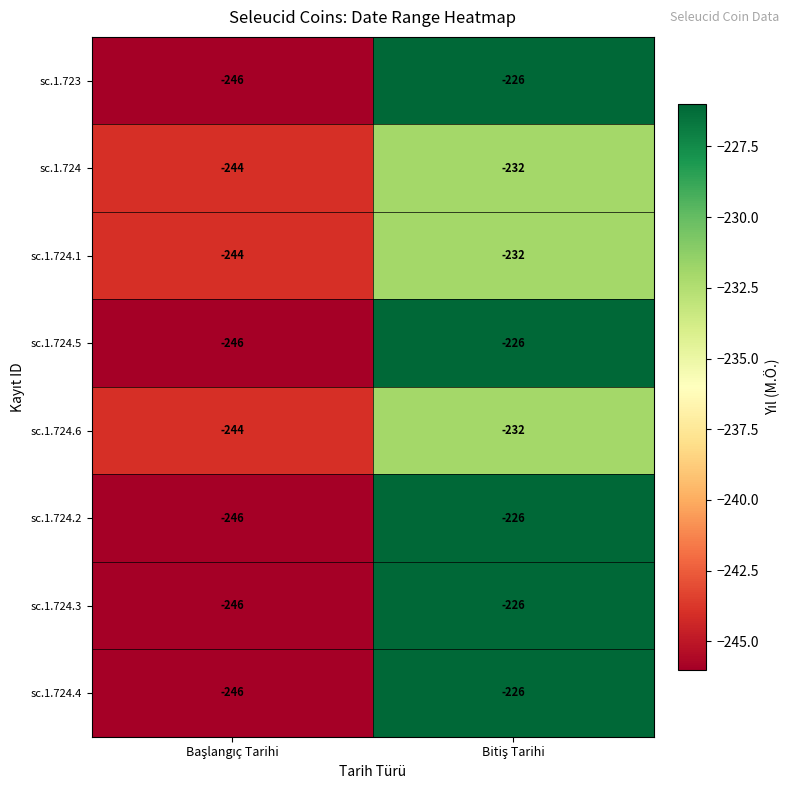

What is the lowest value of the sc.1.724.1 series?

-244